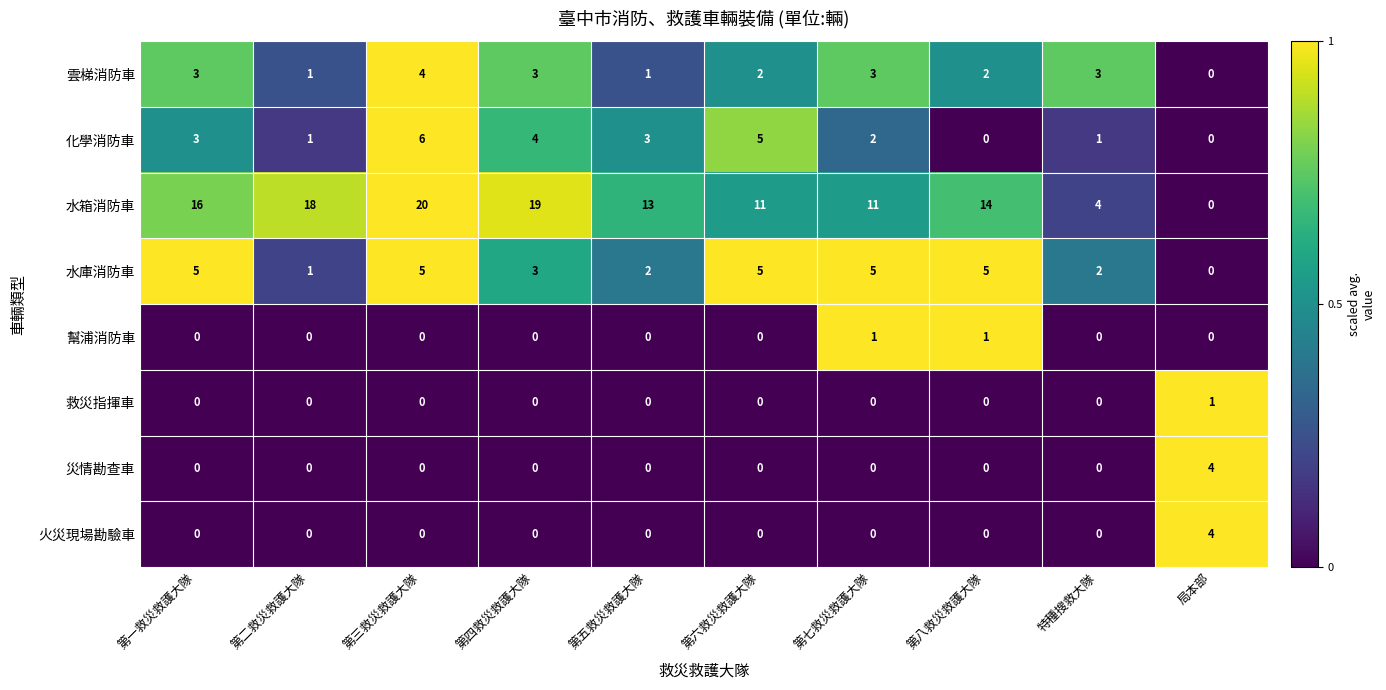

The 水箱消防車 series shows 15 at 第七救災救護大隊. True or false?

False